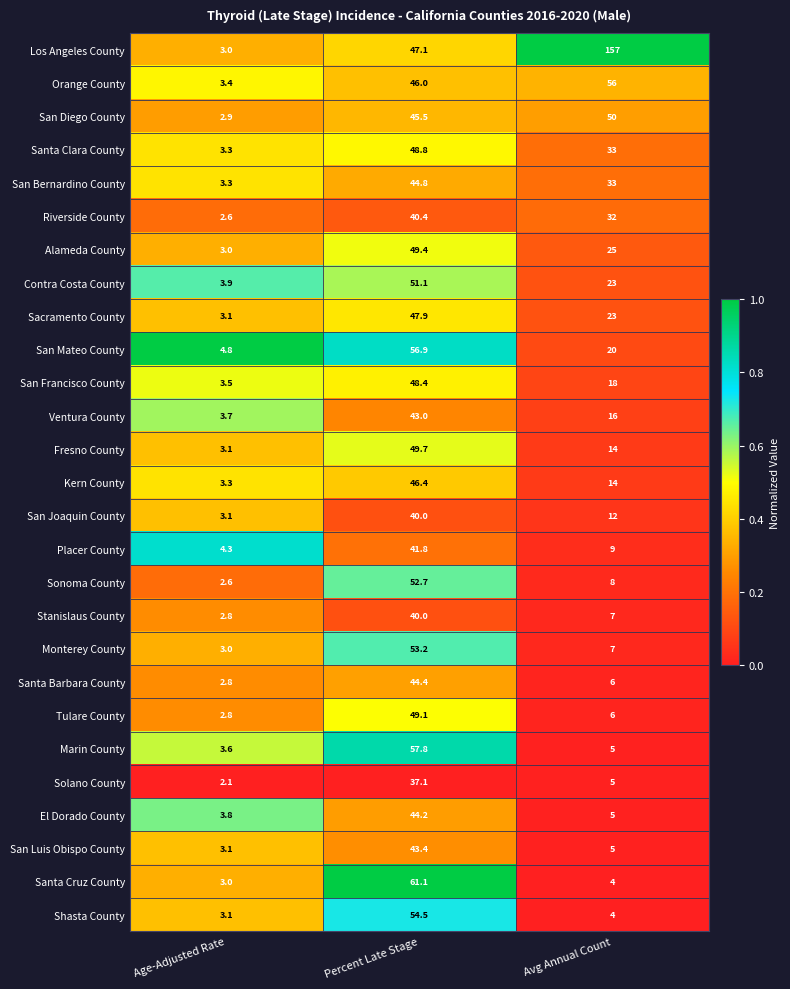

What is the sum of the Sonoma County values at Avg Annual Count and Age-Adjusted Rate?

10.6